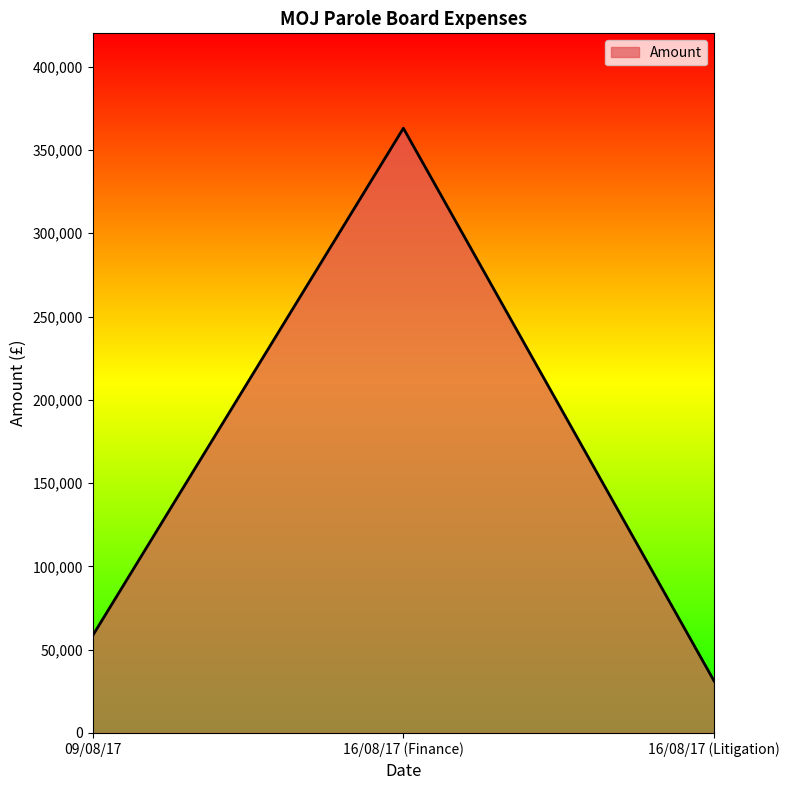

What is the difference between the values at 16/08/17 (Litigation) and 09/08/17?

27304.9